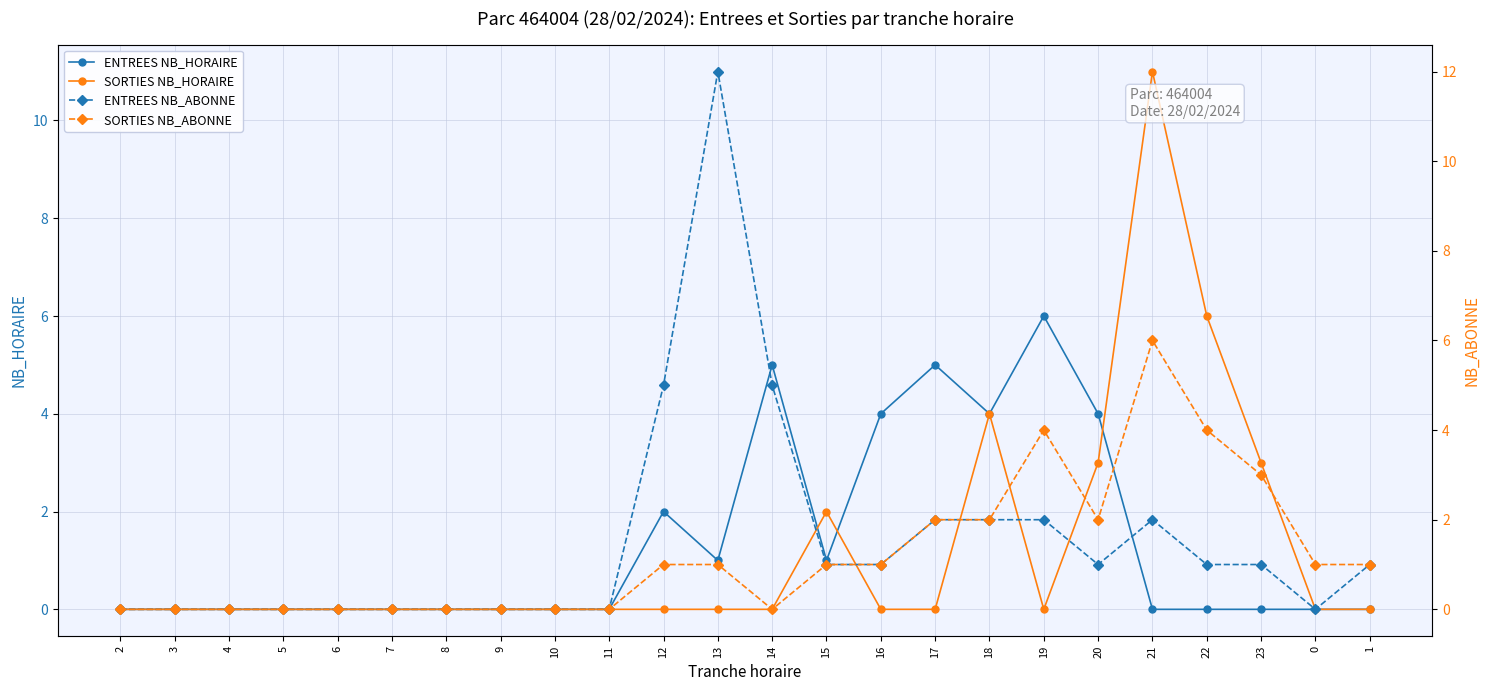

Reading right to left, what are all the values shown in this chart?

ENTREES NB_HORAIRE: 0	0	0	0	0	4	6	4	5	4	1	5	1	2	0	0	0	0	0	0	0	0	0	0
SORTIES NB_HORAIRE: 0	0	3	6	11	3	0	4	0	0	2	0	0	0	0	0	0	0	0	0	0	0	0	0
ENTREES NB_ABONNE: 1	0	1	1	2	1	2	2	2	1	1	5	12	5	0	0	0	0	0	0	0	0	0	0
SORTIES NB_ABONNE: 1	1	3	4	6	2	4	2	2	1	1	0	1	1	0	0	0	0	0	0	0	0	0	0